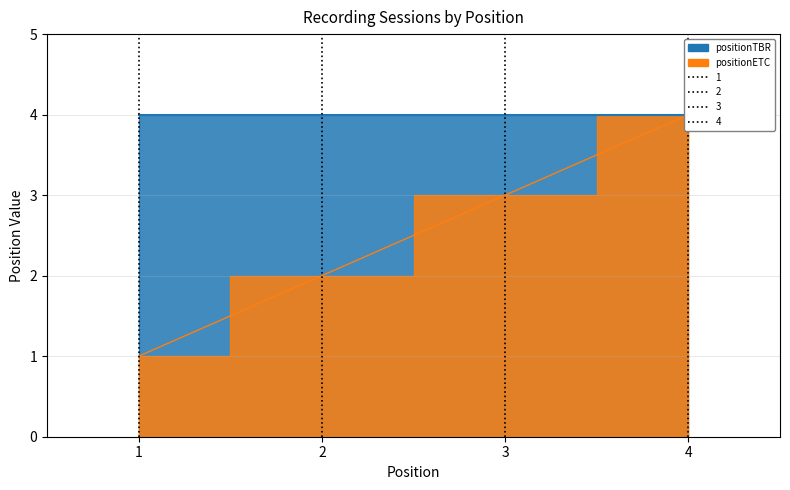

True or false: the data shows 0 at 1.

False